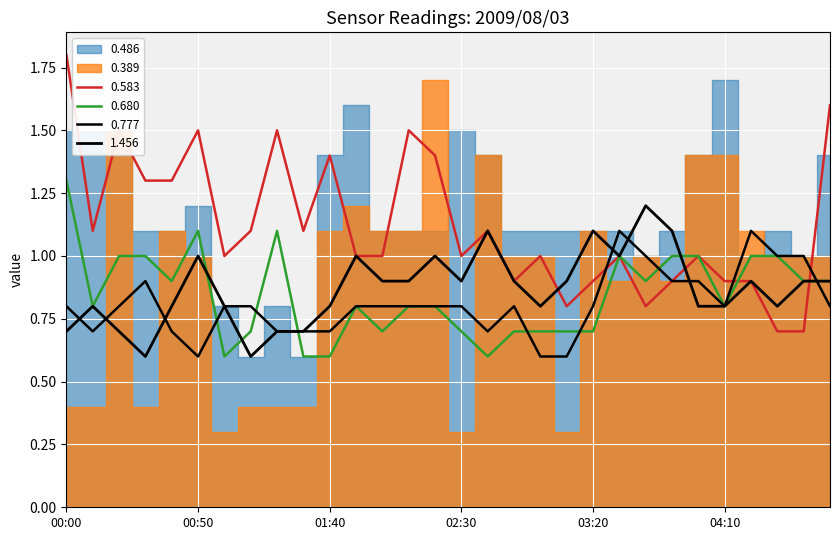

Where is 0.583 nearest to the value 1?

01:00